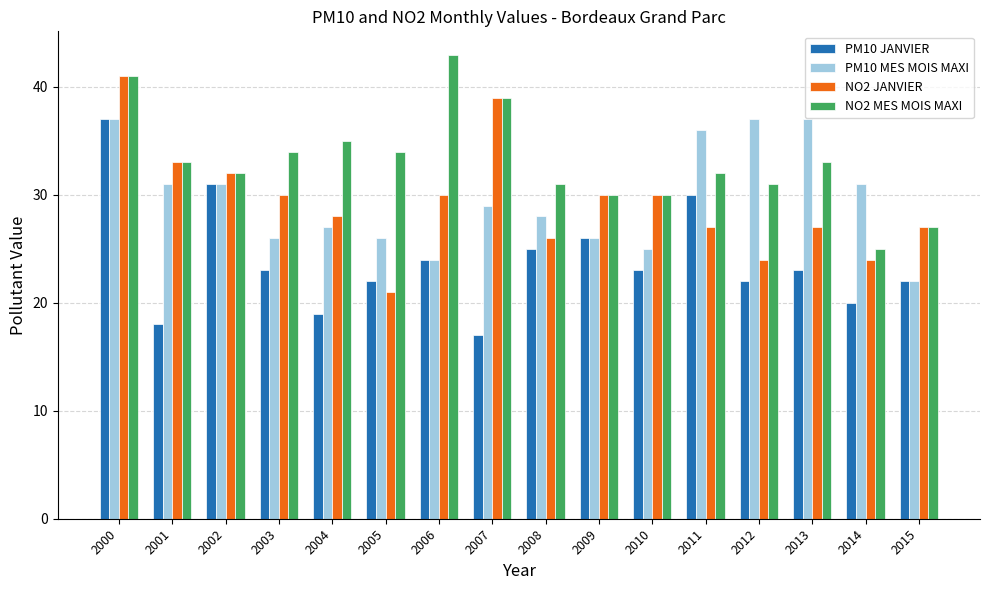

The NO2 MES MOIS MAXI series shows 18 at 2010. True or false?

False